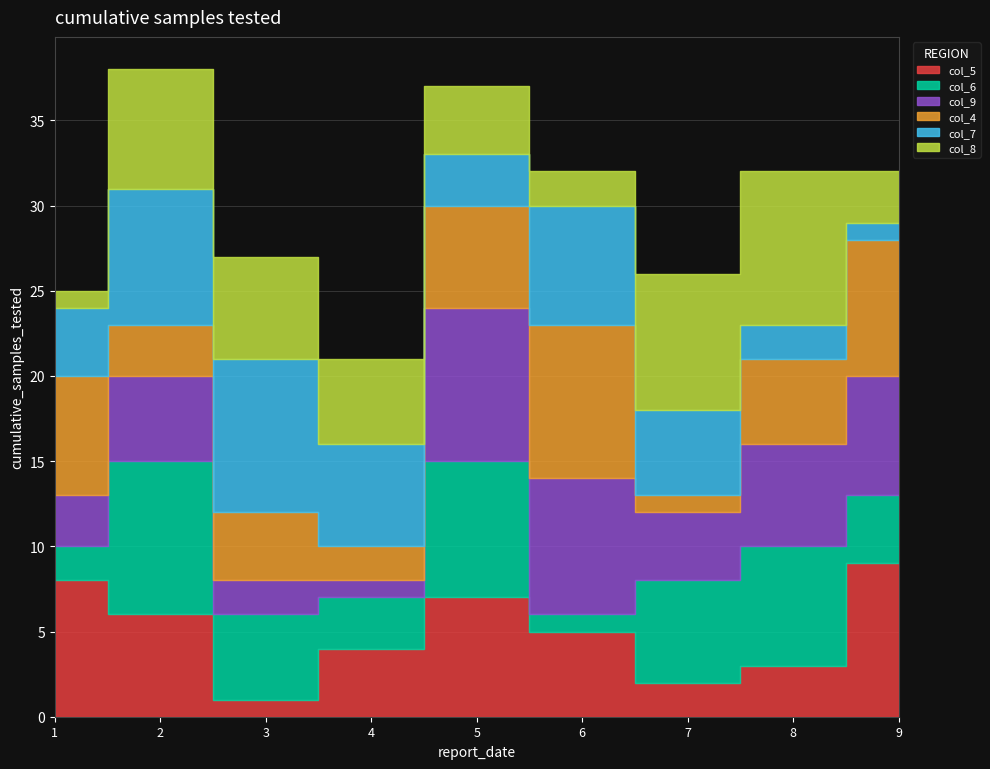

What is the maximum value for col_4?

9